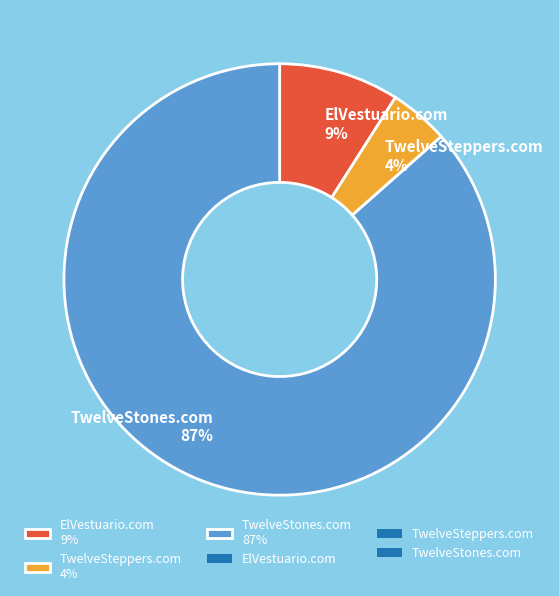

Is it true that ElVestuario.com is 9% of the pie?

True